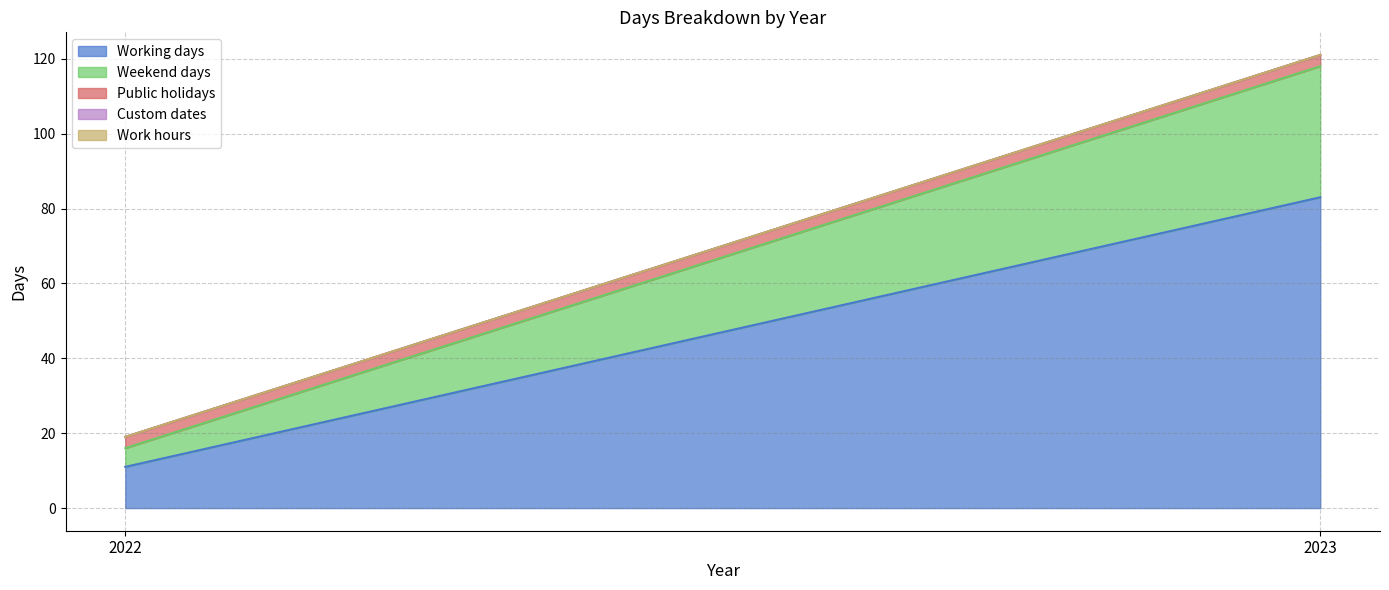

Reading left to right, extract all data points from this chart.

Working days: 11	83
Weekend days: 5	35
Public holidays: 3	3
Custom dates: 0	0
Work hours: 0	0